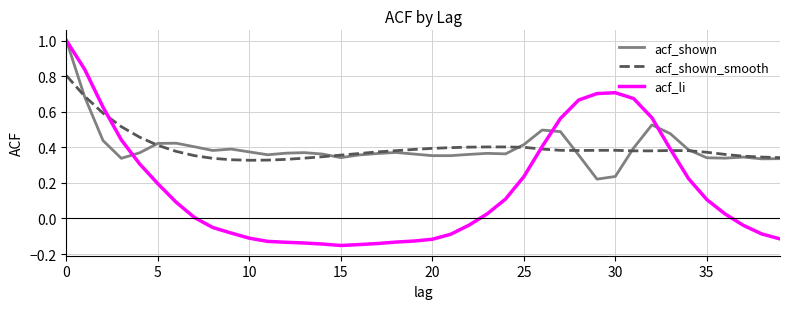

What is the maximum value for acf_li?

1.0